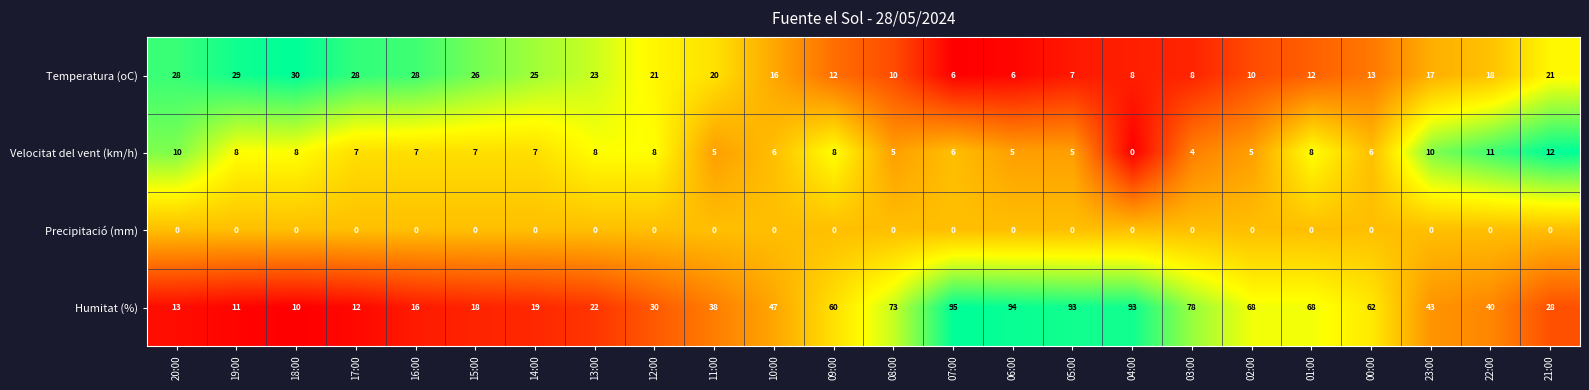

Where is Temperatura (oC) nearest to the value 18?

22:00